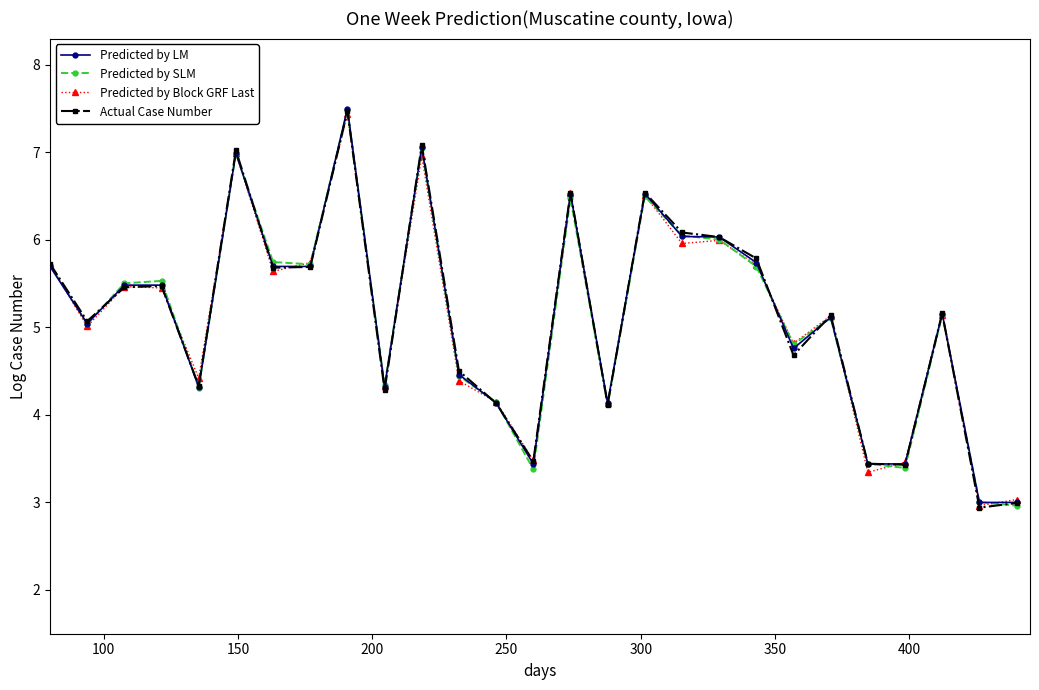

What is the value of the Actual Case Number point at the 21st from the left?

4.7